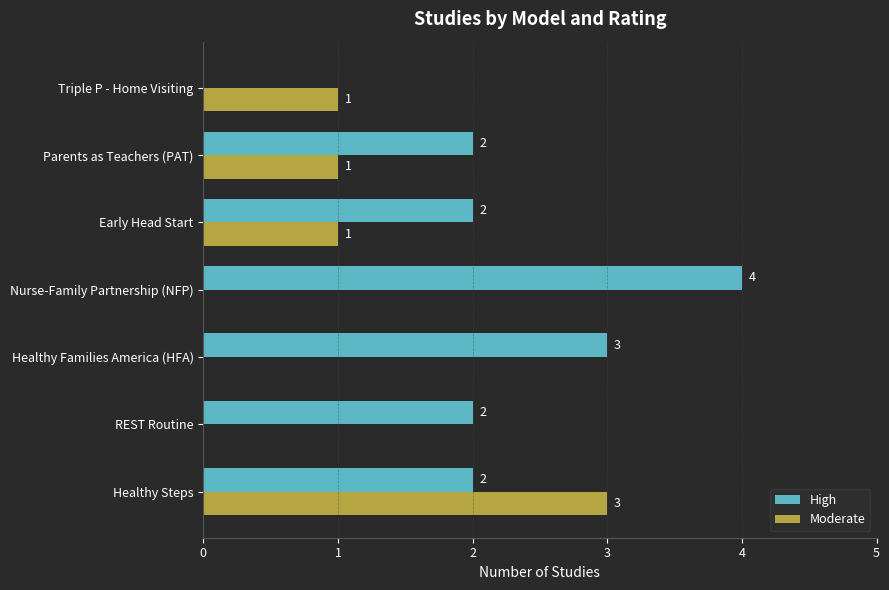

What is the sum of all Moderate values?

6